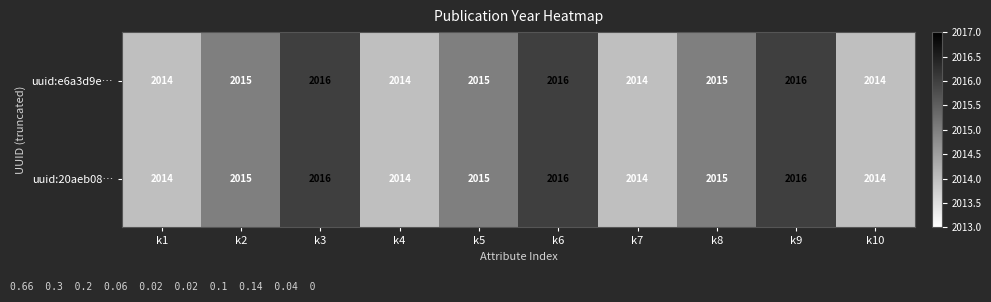

The uuid:e6a3d9e… series shows 2014 at k4. True or false?

True